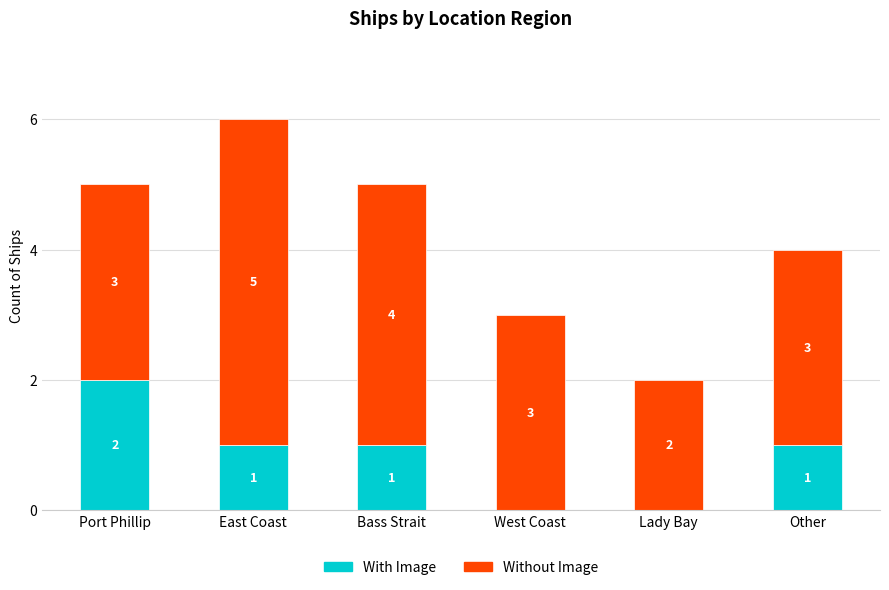

Does the chart contain stacked bars?

Yes